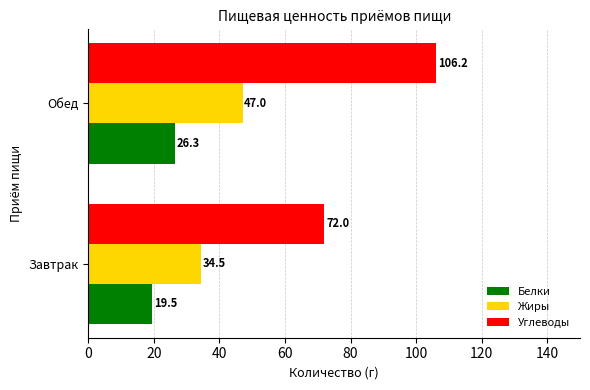

What is the total value across all series at Завтрак?

126.0